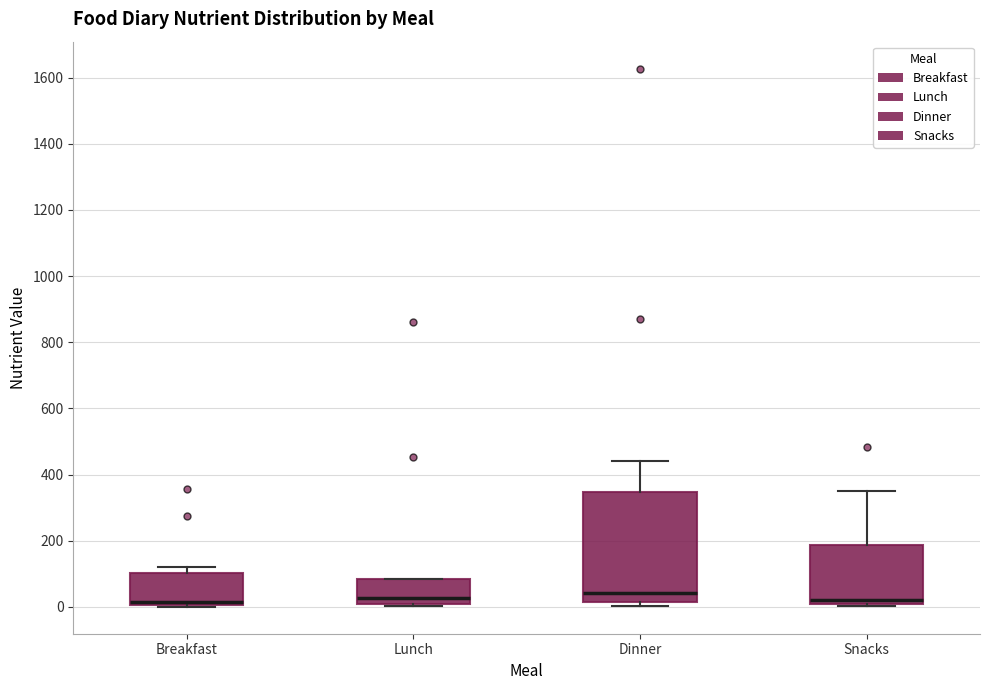

Which box is the tallest, from its lower edge to its upper edge?

Dinner